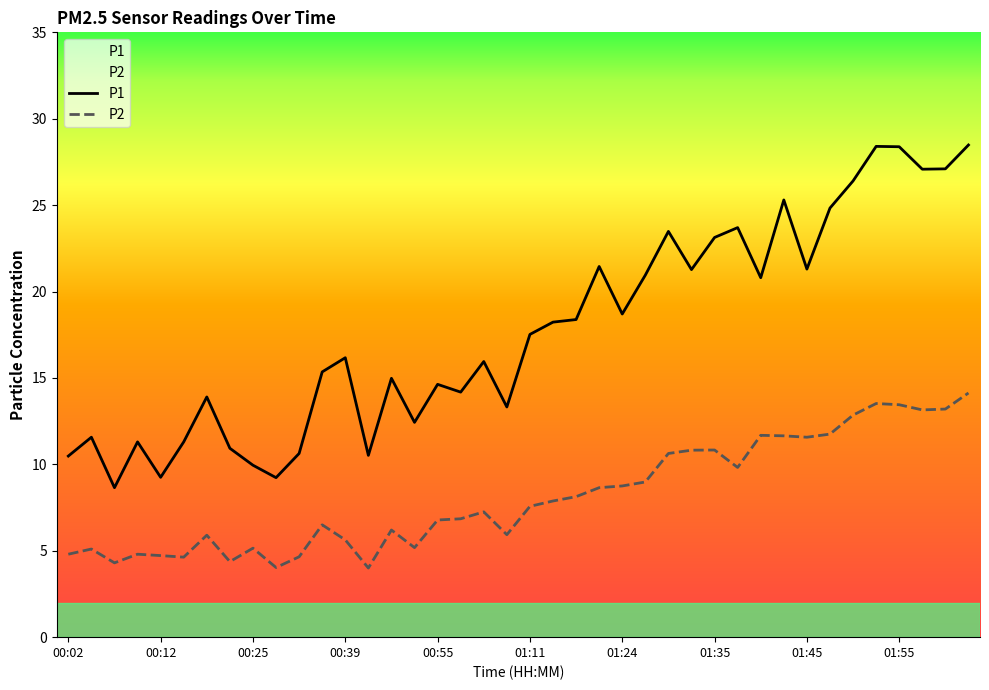

What is the approximate value of P1 at 13?

10.5